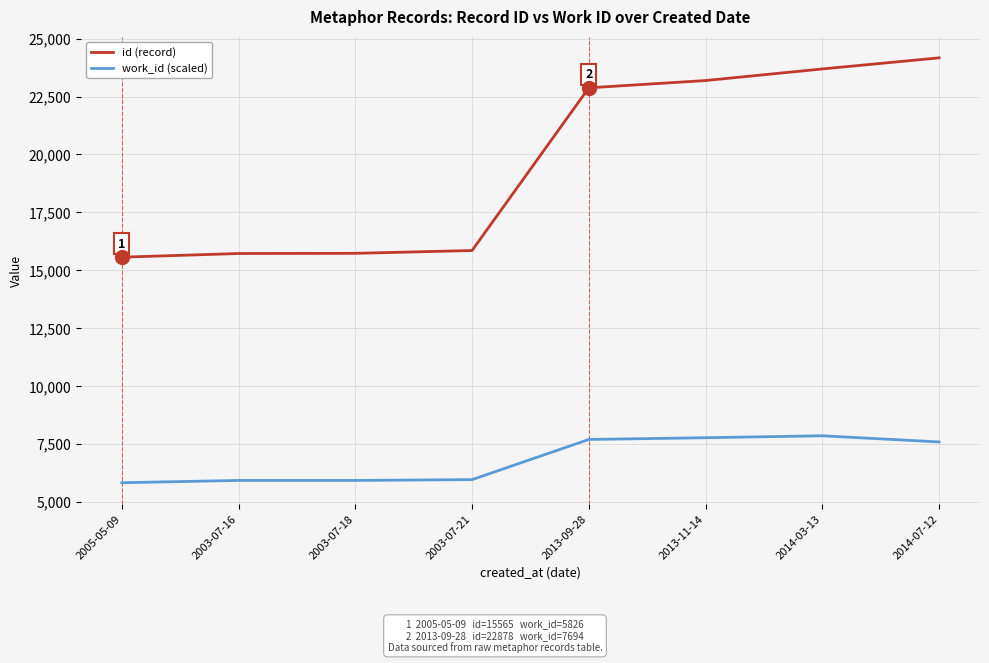

What is the sum of all work_id (scaled) values?

54539